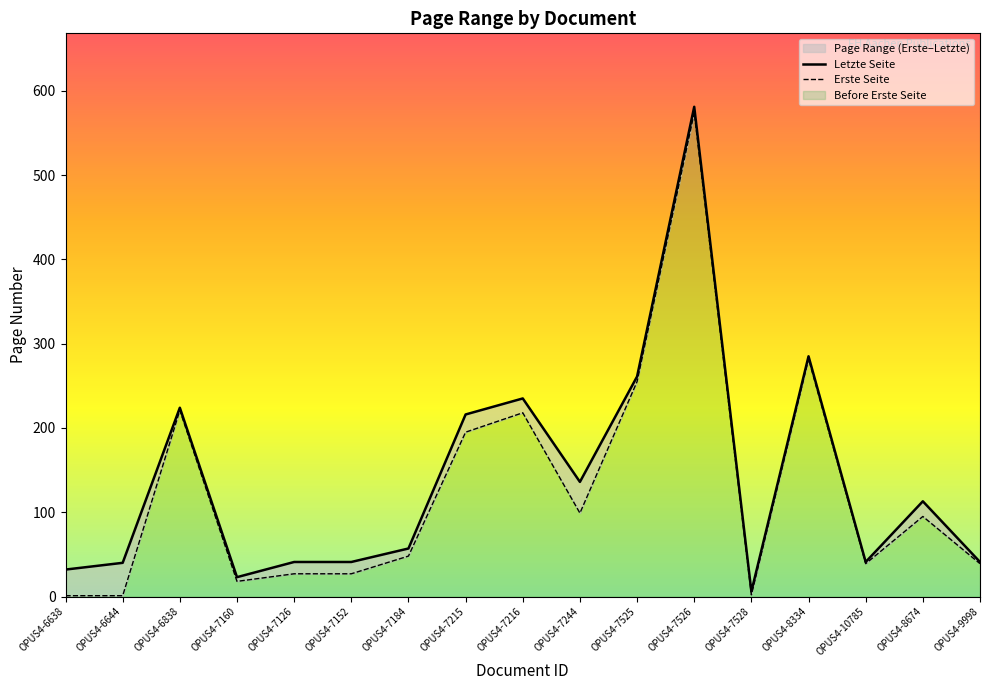

List the series in order of their peak value, highest first.

Letzte Seite, Erste Seite